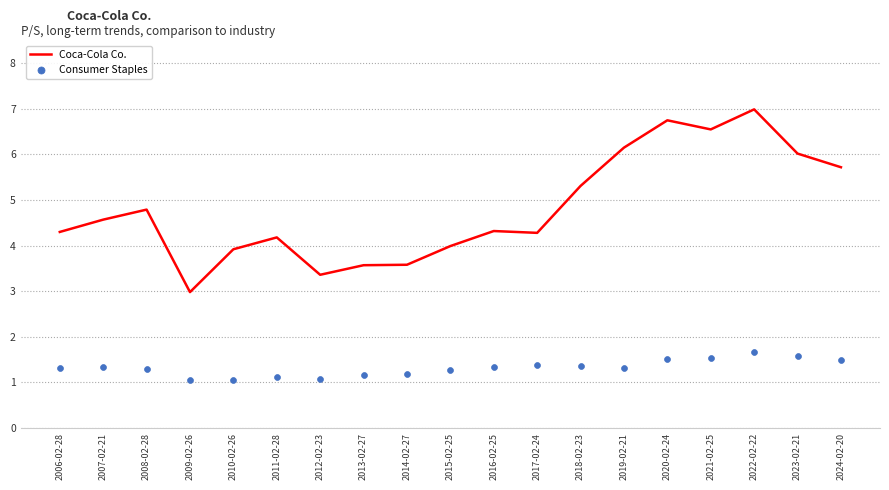

At which category is the sum across all series the highest?

2022-02-22